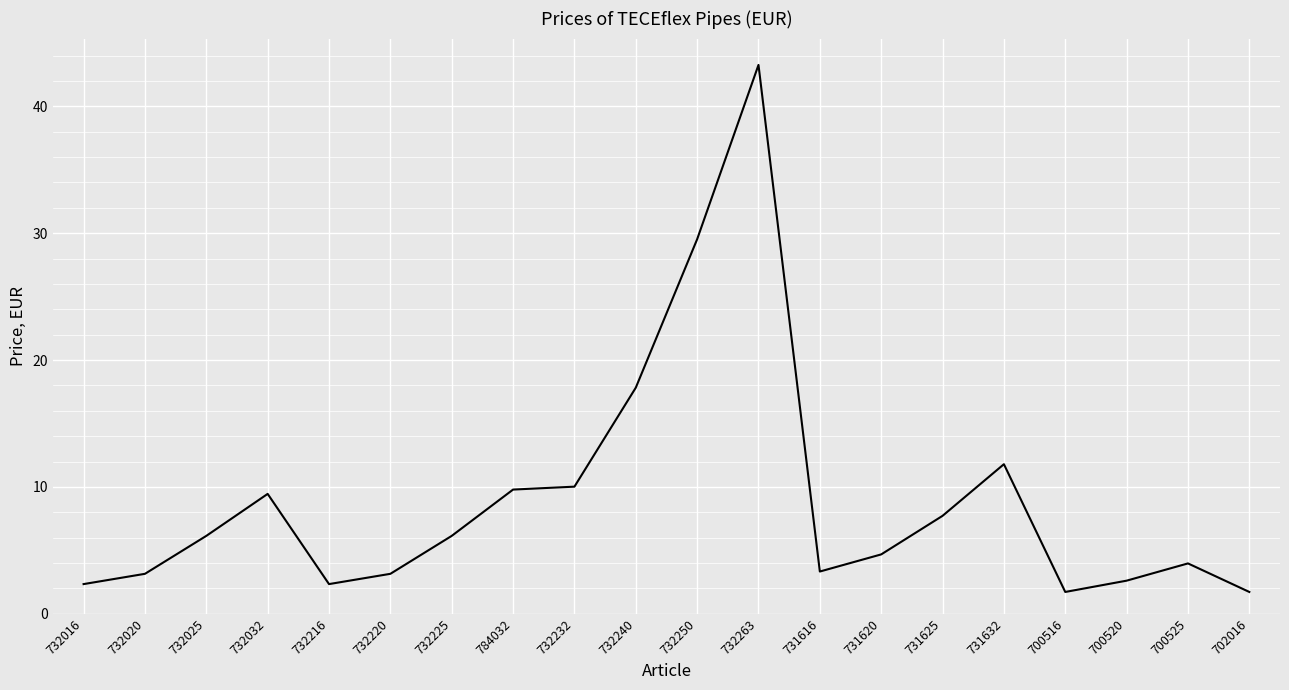

Which has a higher value, 732220 or 731625?

731625